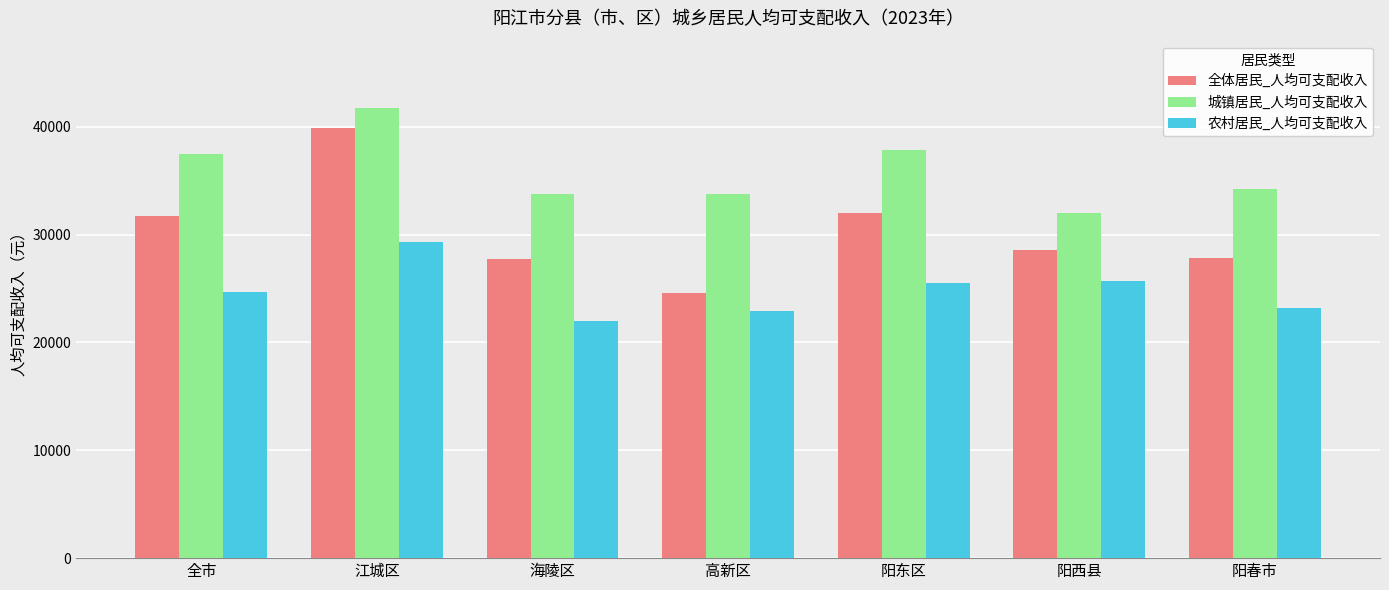

How many groups of bars are there?

7